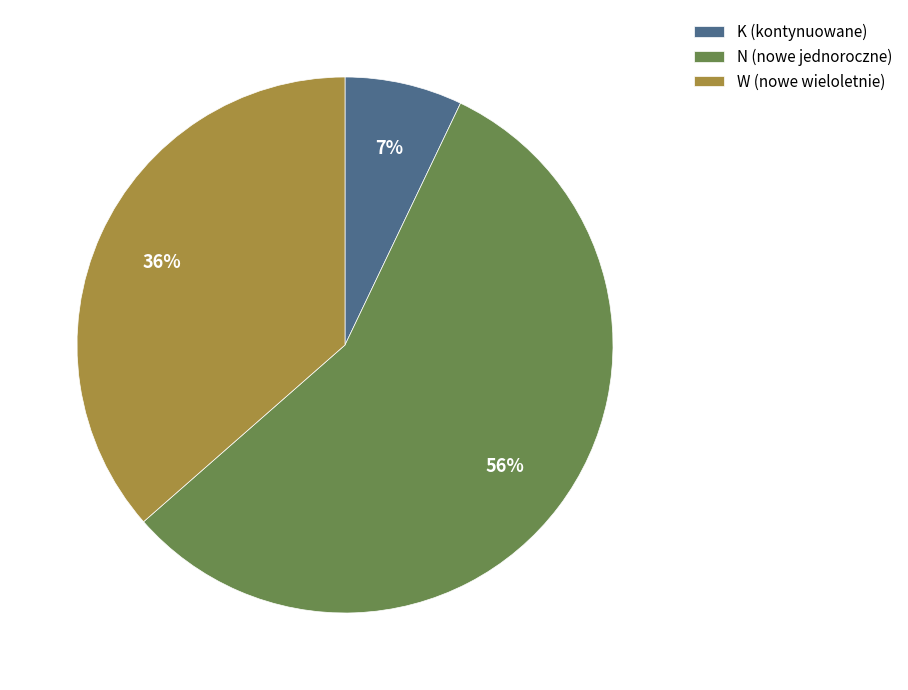

To the nearest percent, what is the difference between the W (nowe wieloletnie) and N (nowe jednoroczne) slice percentages?

20%